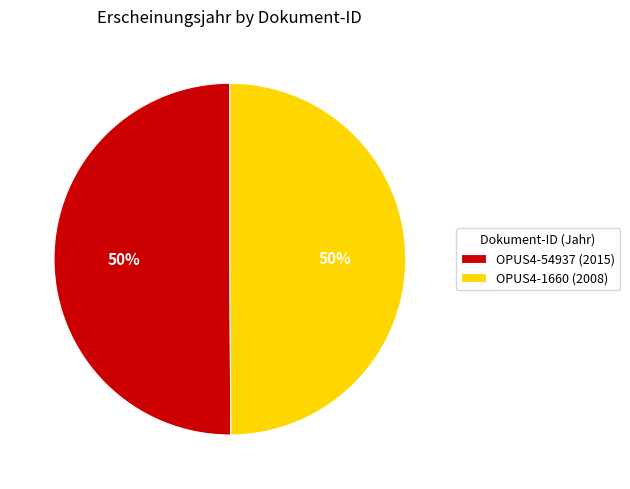

How many slices are in this pie chart?

2